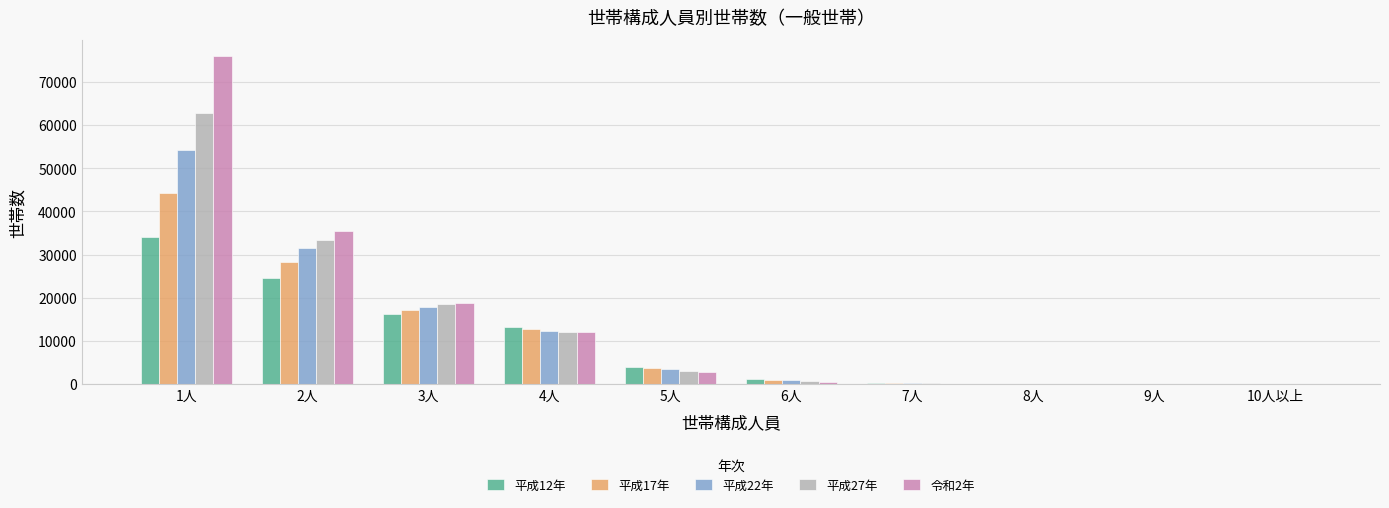

The value of 平成17年 at 3人 is 8723. True or false?

False